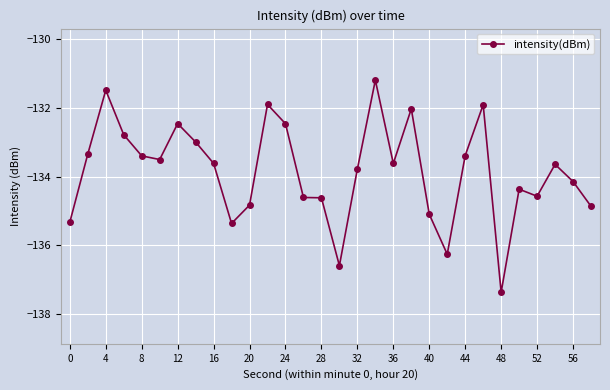

What is the sum of all values?

-4015.4